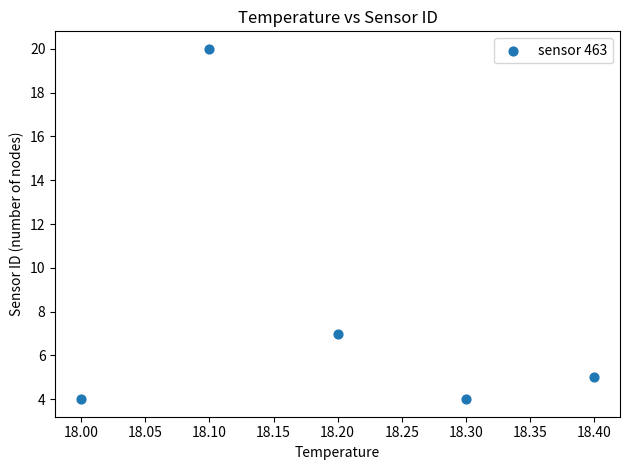

What Y value in the scatter plot is closest to 12?

7